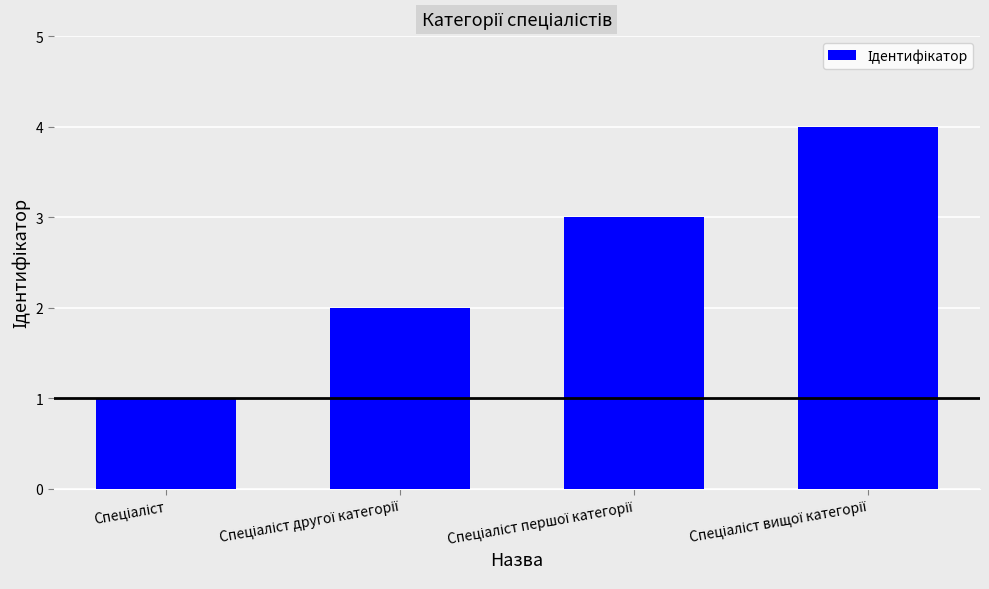

What is the greatest value displayed?

4